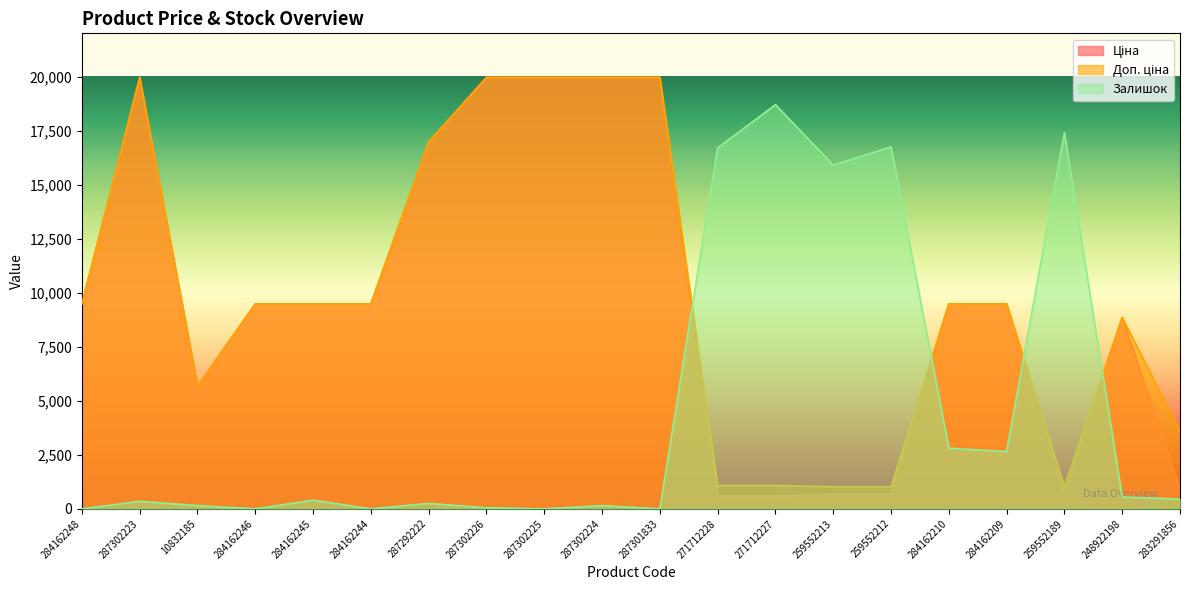

What is the highest value of the Ціна series?

19964.2